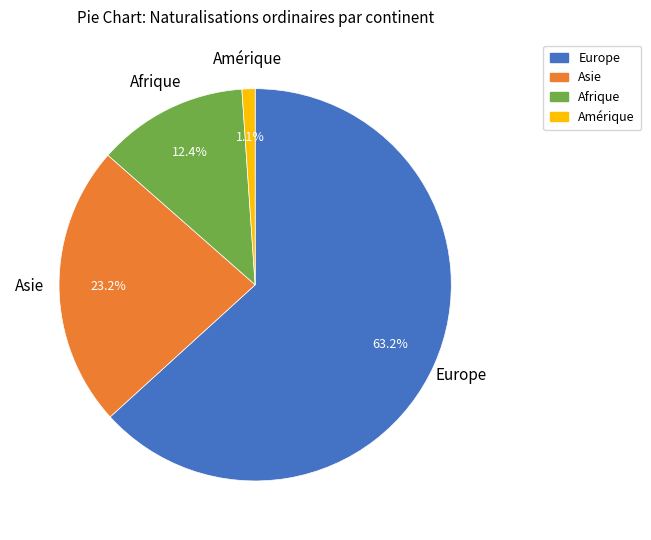

Does any single category account for the majority?

Yes